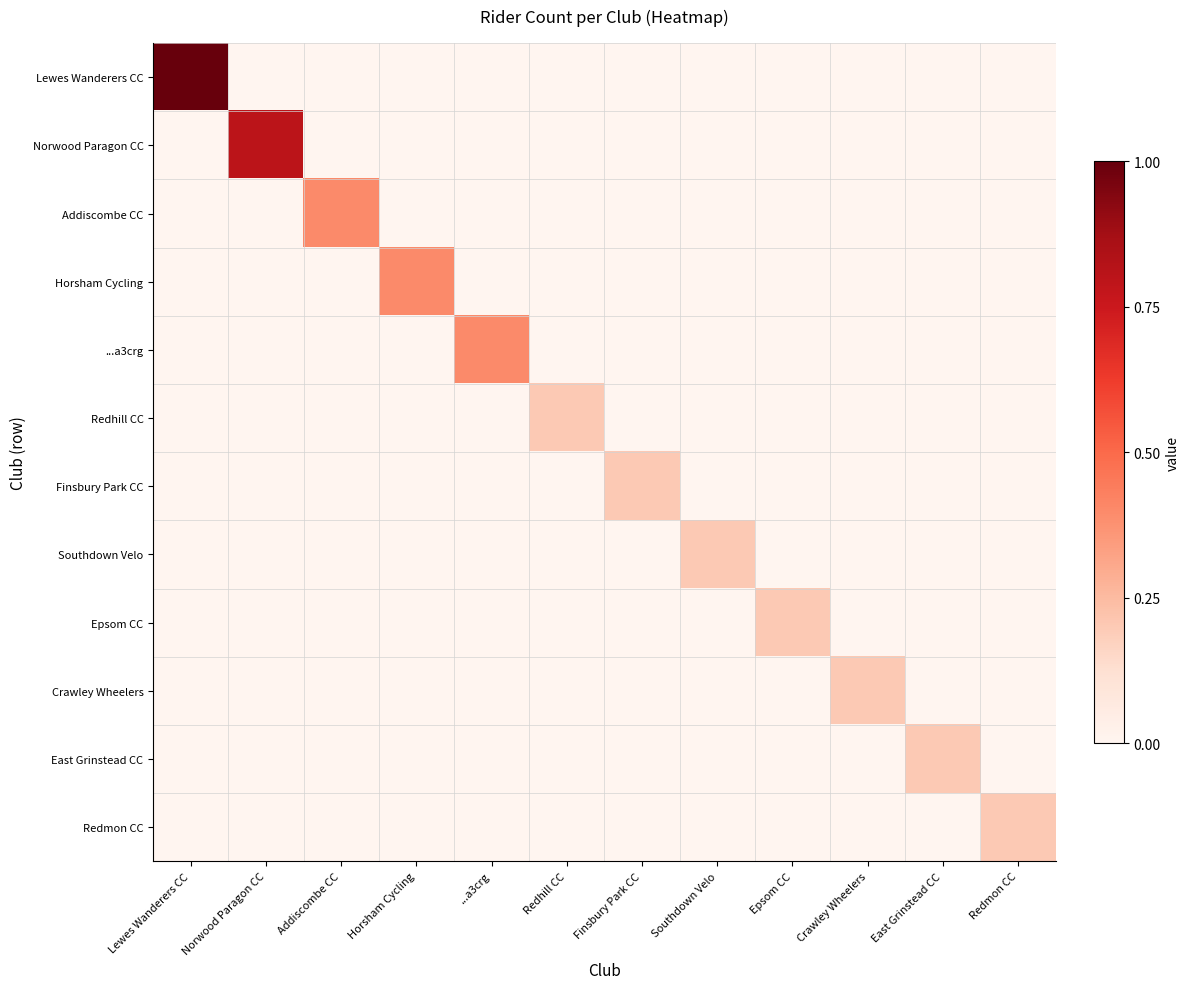

Reading right to left, what are all the values shown in this chart?

Lewes Wanderers CC: Redmon CC=0.0	East Grinstead CC=0.0	Crawley Wheelers=0.0	Epsom CC=0.0	Southdown Velo=0.0	Finsbury Park CC=0.0	Redhill CC=0.0	...a3crg=0.0	Horsham Cycling=0.0	Addiscombe CC=0.0	Norwood Paragon CC=0.0	Lewes Wanderers CC=1.0
Norwood Paragon CC: Redmon CC=0.0	East Grinstead CC=0.0	Crawley Wheelers=0.0	Epsom CC=0.0	Southdown Velo=0.0	Finsbury Park CC=0.0	Redhill CC=0.0	...a3crg=0.0	Horsham Cycling=0.0	Addiscombe CC=0.0	Norwood Paragon CC=0.8	Lewes Wanderers CC=0.0
Addiscombe CC: Redmon CC=0.0	East Grinstead CC=0.0	Crawley Wheelers=0.0	Epsom CC=0.0	Southdown Velo=0.0	Finsbury Park CC=0.0	Redhill CC=0.0	...a3crg=0.0	Horsham Cycling=0.0	Addiscombe CC=0.4	Norwood Paragon CC=0.0	Lewes Wanderers CC=0.0
Horsham Cycling: Redmon CC=0.0	East Grinstead CC=0.0	Crawley Wheelers=0.0	Epsom CC=0.0	Southdown Velo=0.0	Finsbury Park CC=0.0	Redhill CC=0.0	...a3crg=0.0	Horsham Cycling=0.4	Addiscombe CC=0.0	Norwood Paragon CC=0.0	Lewes Wanderers CC=0.0
...a3crg: Redmon CC=0.0	East Grinstead CC=0.0	Crawley Wheelers=0.0	Epsom CC=0.0	Southdown Velo=0.0	Finsbury Park CC=0.0	Redhill CC=0.0	...a3crg=0.4	Horsham Cycling=0.0	Addiscombe CC=0.0	Norwood Paragon CC=0.0	Lewes Wanderers CC=0.0
Redhill CC: Redmon CC=0.0	East Grinstead CC=0.0	Crawley Wheelers=0.0	Epsom CC=0.0	Southdown Velo=0.0	Finsbury Park CC=0.0	Redhill CC=0.2	...a3crg=0.0	Horsham Cycling=0.0	Addiscombe CC=0.0	Norwood Paragon CC=0.0	Lewes Wanderers CC=0.0
Finsbury Park CC: Redmon CC=0.0	East Grinstead CC=0.0	Crawley Wheelers=0.0	Epsom CC=0.0	Southdown Velo=0.0	Finsbury Park CC=0.2	Redhill CC=0.0	...a3crg=0.0	Horsham Cycling=0.0	Addiscombe CC=0.0	Norwood Paragon CC=0.0	Lewes Wanderers CC=0.0
Southdown Velo: Redmon CC=0.0	East Grinstead CC=0.0	Crawley Wheelers=0.0	Epsom CC=0.0	Southdown Velo=0.2	Finsbury Park CC=0.0	Redhill CC=0.0	...a3crg=0.0	Horsham Cycling=0.0	Addiscombe CC=0.0	Norwood Paragon CC=0.0	Lewes Wanderers CC=0.0
Epsom CC: Redmon CC=0.0	East Grinstead CC=0.0	Crawley Wheelers=0.0	Epsom CC=0.2	Southdown Velo=0.0	Finsbury Park CC=0.0	Redhill CC=0.0	...a3crg=0.0	Horsham Cycling=0.0	Addiscombe CC=0.0	Norwood Paragon CC=0.0	Lewes Wanderers CC=0.0
Crawley Wheelers: Redmon CC=0.0	East Grinstead CC=0.0	Crawley Wheelers=0.2	Epsom CC=0.0	Southdown Velo=0.0	Finsbury Park CC=0.0	Redhill CC=0.0	...a3crg=0.0	Horsham Cycling=0.0	Addiscombe CC=0.0	Norwood Paragon CC=0.0	Lewes Wanderers CC=0.0
East Grinstead CC: Redmon CC=0.0	East Grinstead CC=0.2	Crawley Wheelers=0.0	Epsom CC=0.0	Southdown Velo=0.0	Finsbury Park CC=0.0	Redhill CC=0.0	...a3crg=0.0	Horsham Cycling=0.0	Addiscombe CC=0.0	Norwood Paragon CC=0.0	Lewes Wanderers CC=0.0
Redmon CC: Redmon CC=0.2	East Grinstead CC=0.0	Crawley Wheelers=0.0	Epsom CC=0.0	Southdown Velo=0.0	Finsbury Park CC=0.0	Redhill CC=0.0	...a3crg=0.0	Horsham Cycling=0.0	Addiscombe CC=0.0	Norwood Paragon CC=0.0	Lewes Wanderers CC=0.0